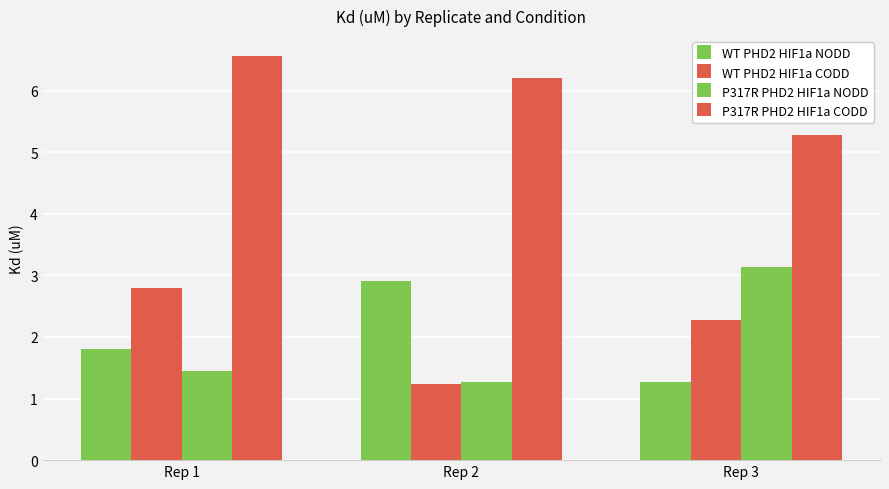

How many series are shown in this chart?

4